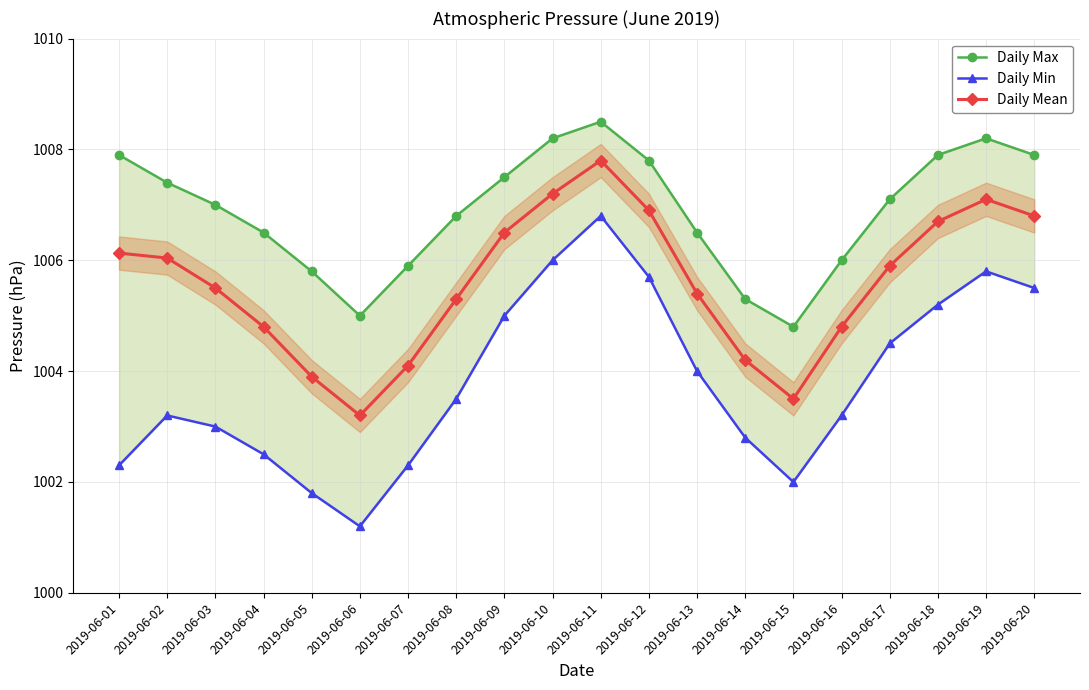

What is the total value across all series at 2019-06-16?

3014.0